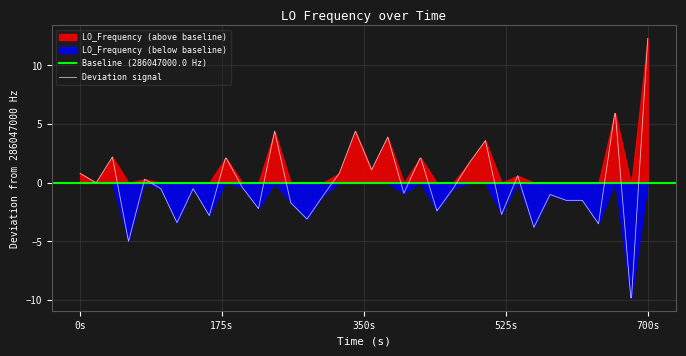

What is the lowest value of the Deviation signal series?

-9.8